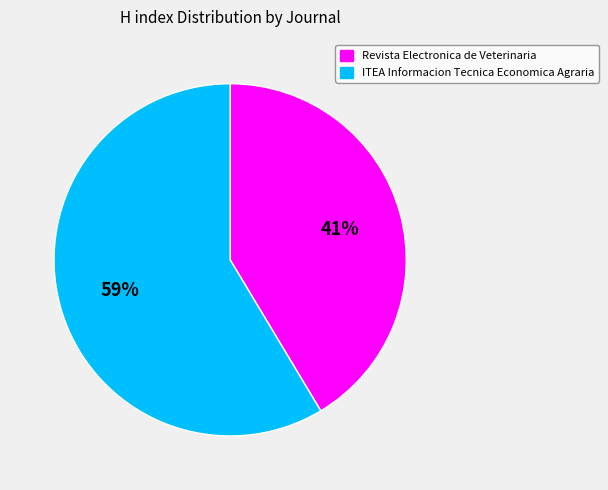

How many slices are in this pie chart?

2